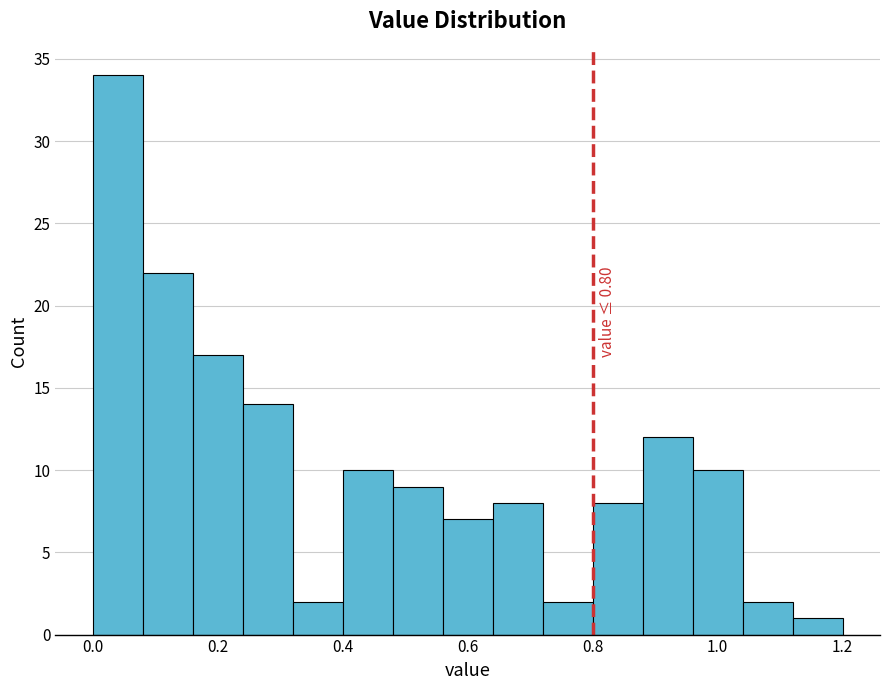

Which range on the x-axis has the tallest bar?

0.00 to 0.08